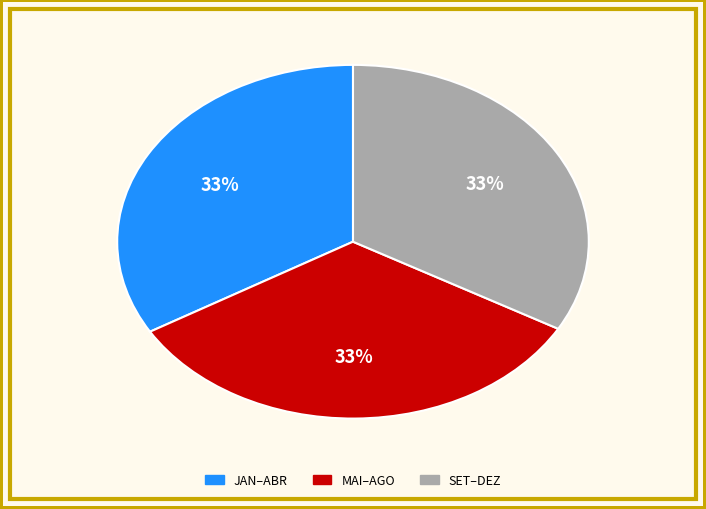

To the nearest percent, what is the average slice percentage?

33%